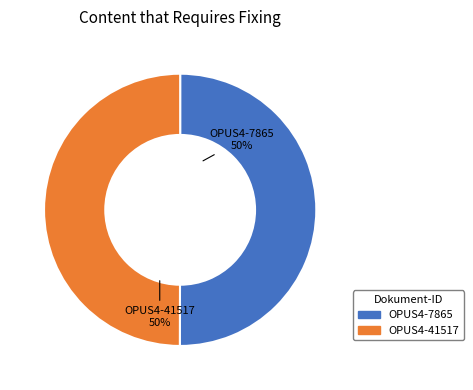

Is the sum of OPUS4-41517 and OPUS4-7865 greater than half?

Yes